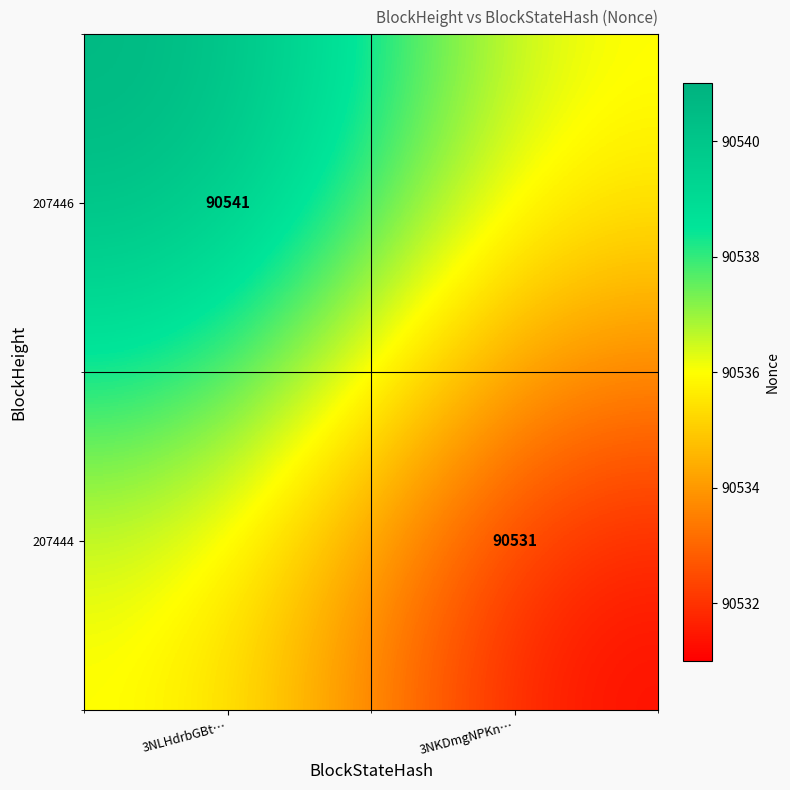

The 207446 series shows 90541 at 3NLHdrbGBt…. True or false?

True